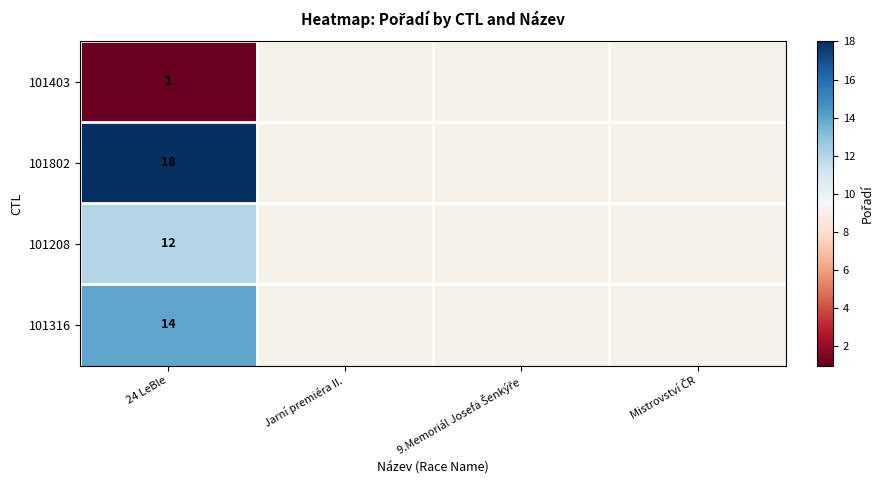

At which category is the sum across all series the highest?

24 LeBle